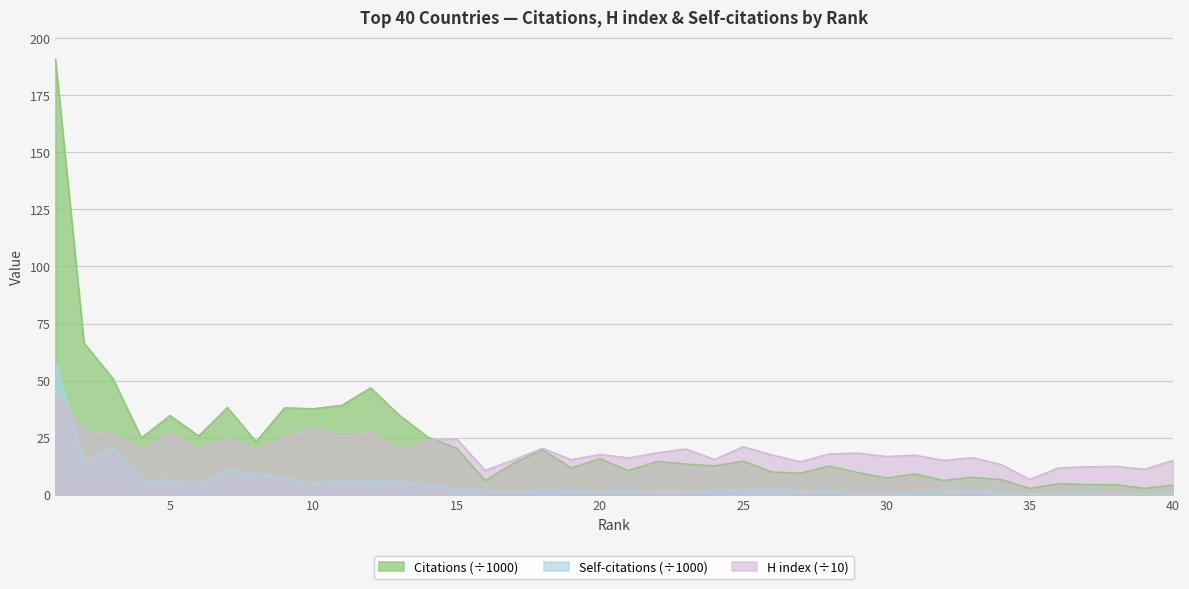

Rank the series by their maximum value, from highest to lowest.

Citations (÷1000), Self-citations (÷1000), H index (÷10)